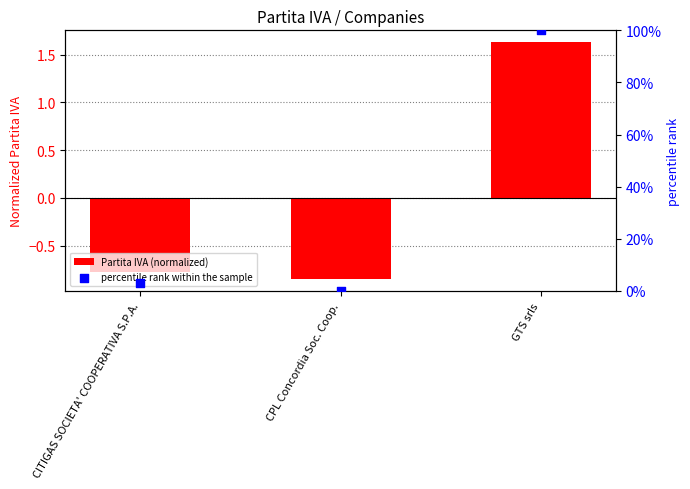

Which series has the largest total across all categories?

percentile rank within the sample